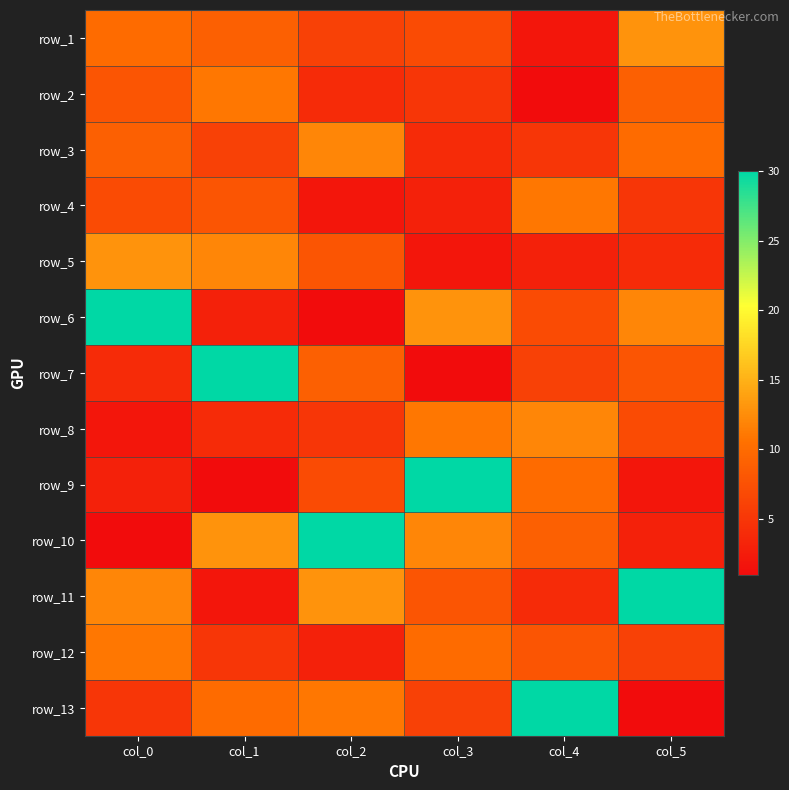

Where does the row_8 series first go above 7?

col_3